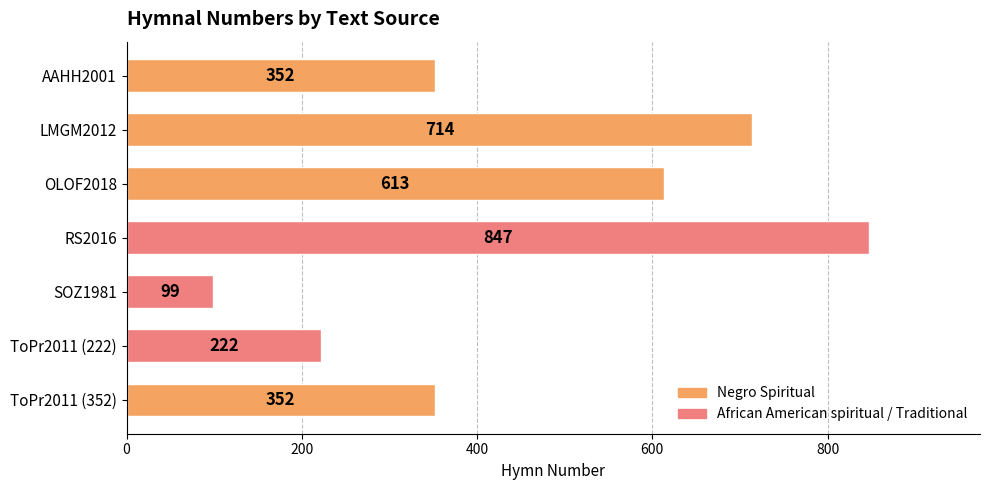

What is the sum of all values?

3199